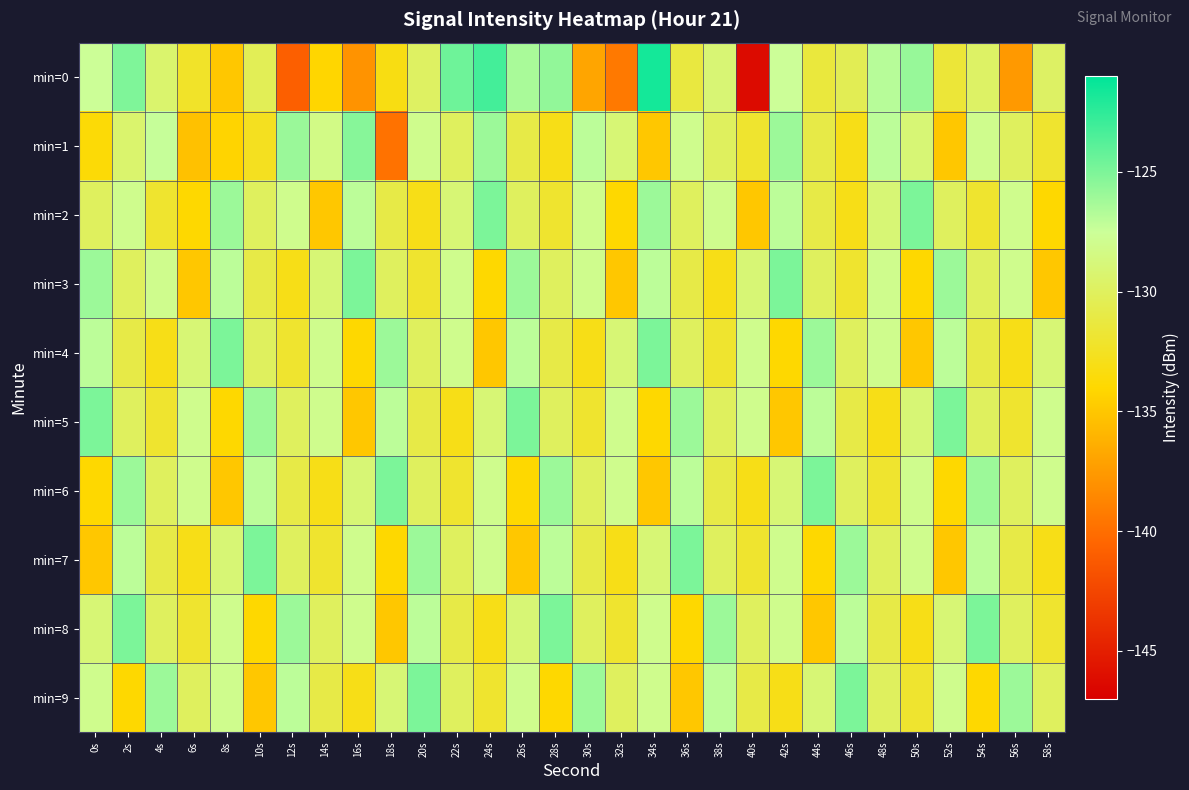

Rank the series at 40s from lowest to highest value.

min=0, min=2, min=6, min=1, min=7, min=9, min=8, min=3, min=4, min=5